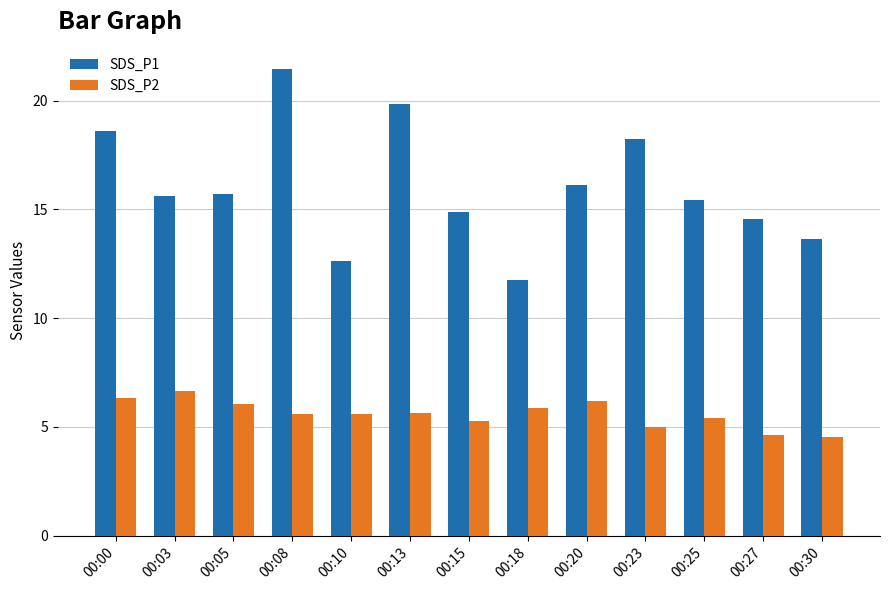

Is it true that SDS_P2 equals 5.6 at 00:10?

True